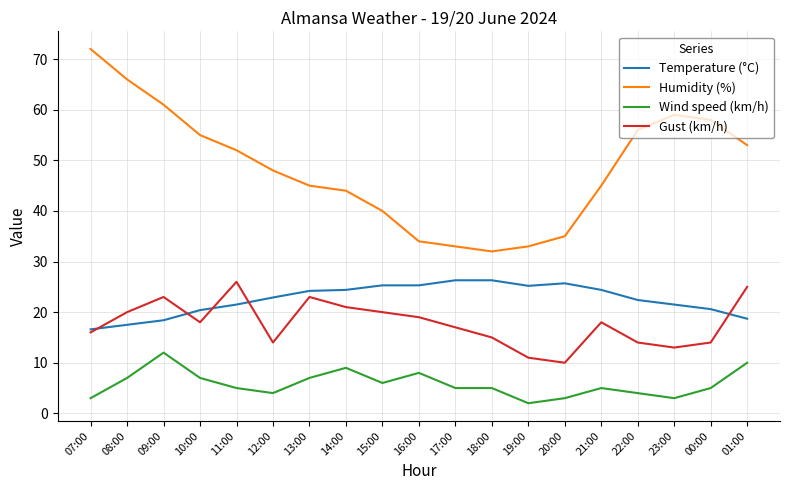

At 16:00, list the series in order from smallest to largest.

Wind speed (km/h), Gust (km/h), Temperature (°C), Humidity (%)